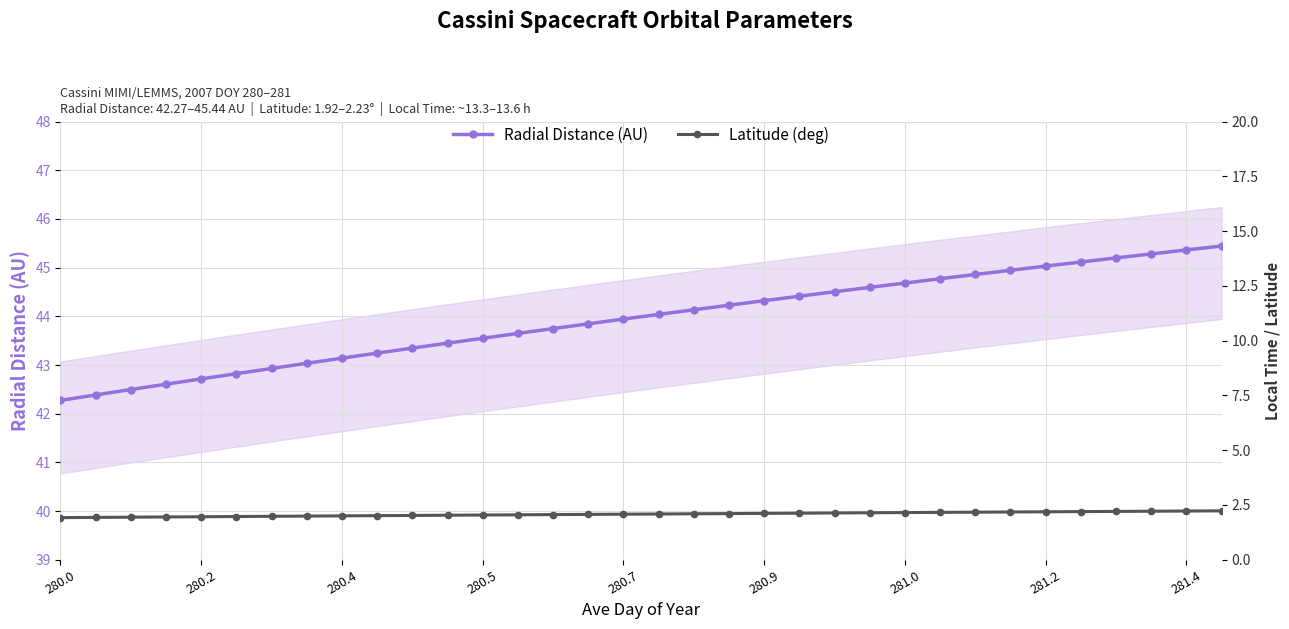

True or false: Latitude (deg) and Radial Distance (AU) intersect in this chart.

False